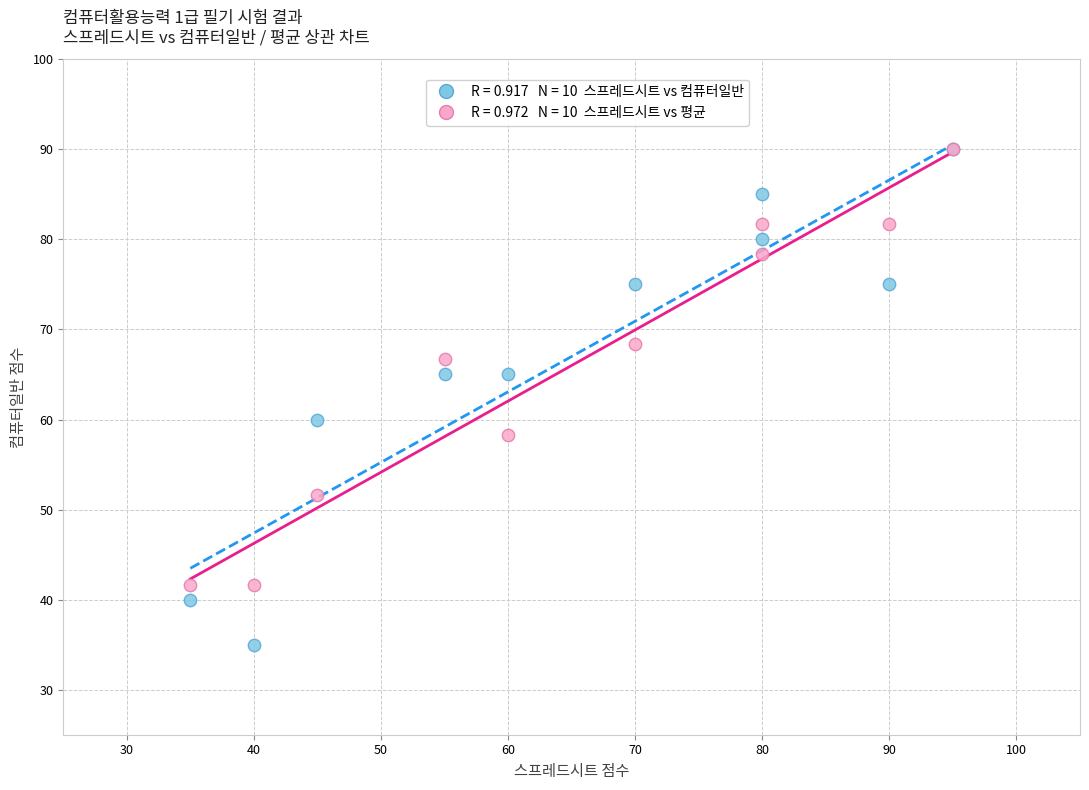

Across all series, what Y value is closest to 62?

60.0